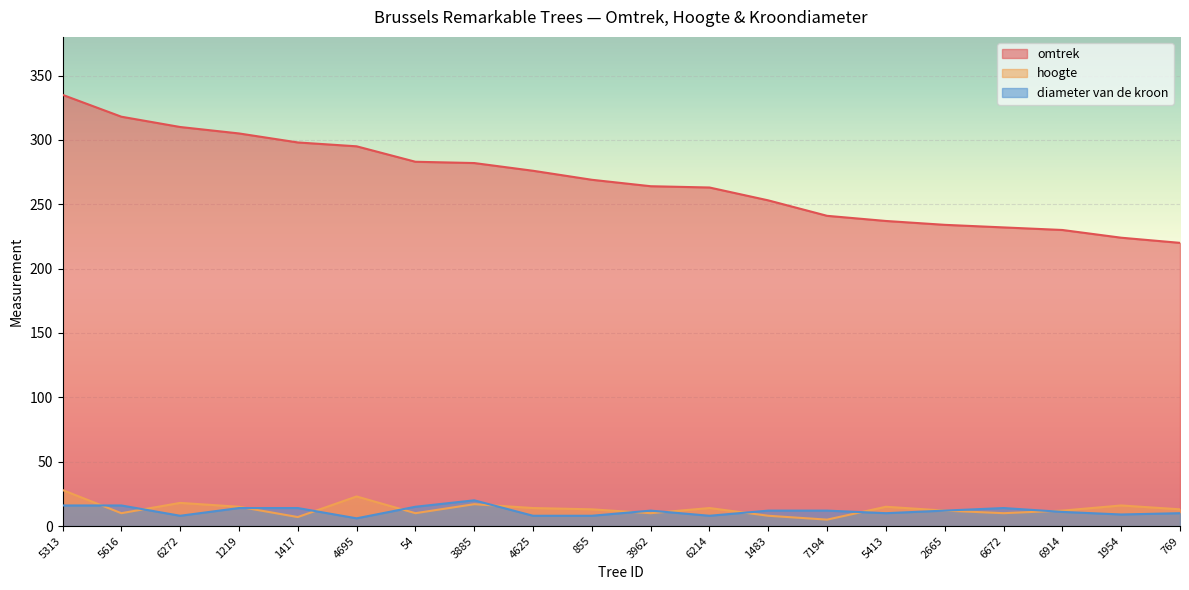

What is the difference between the maximum and minimum values in the hoogte series?

23